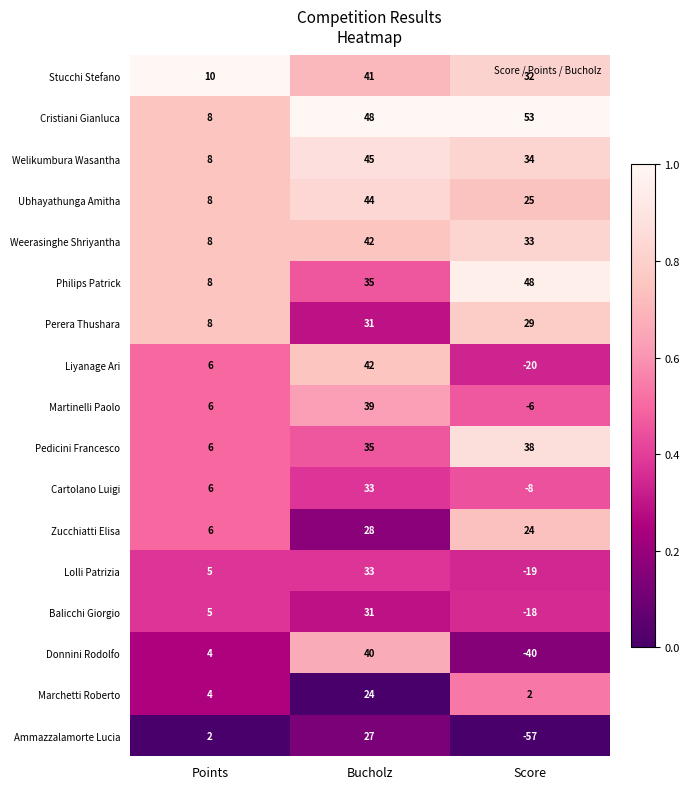

Rank the categories by Liyanage Ari value from highest to lowest.

Bucholz, Points, Score